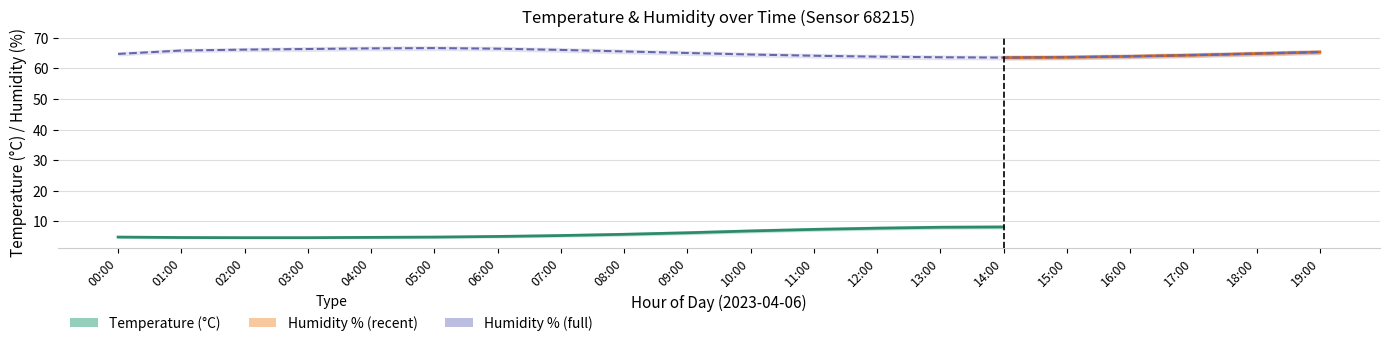

The value of humidity_lower at 02:00 is 22.0. True or false?

False